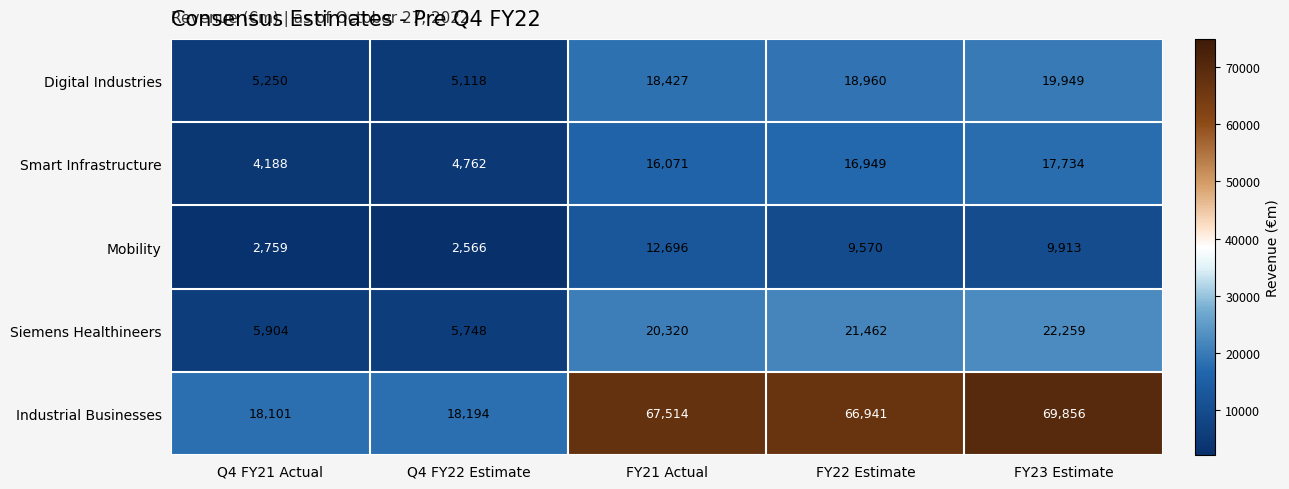

Reading right to left, transcribe all the data shown in this chart.

Digital Industries: 19949	18960	18427	5118	5250
Smart Infrastructure: 17734	16949	16071	4762	4188
Mobility: 9913	9570	12696	2566	2759
Siemens Healthineers: 22259	21462	20320	5748	5904
Industrial Businesses: 69856	66941	67514	18194	18101